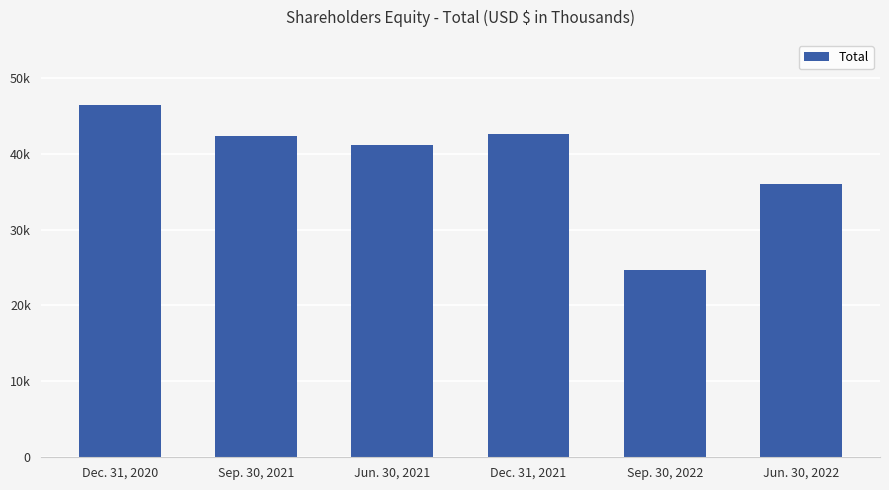

Are the bars horizontal?

No